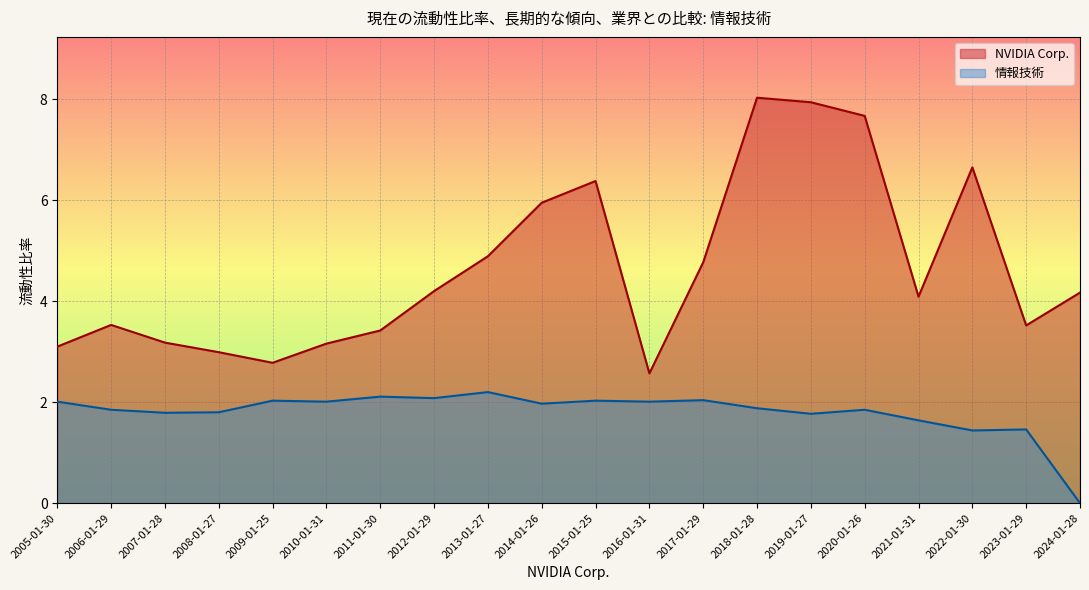

How many data points in NVIDIA Corp. are less than 4?

9